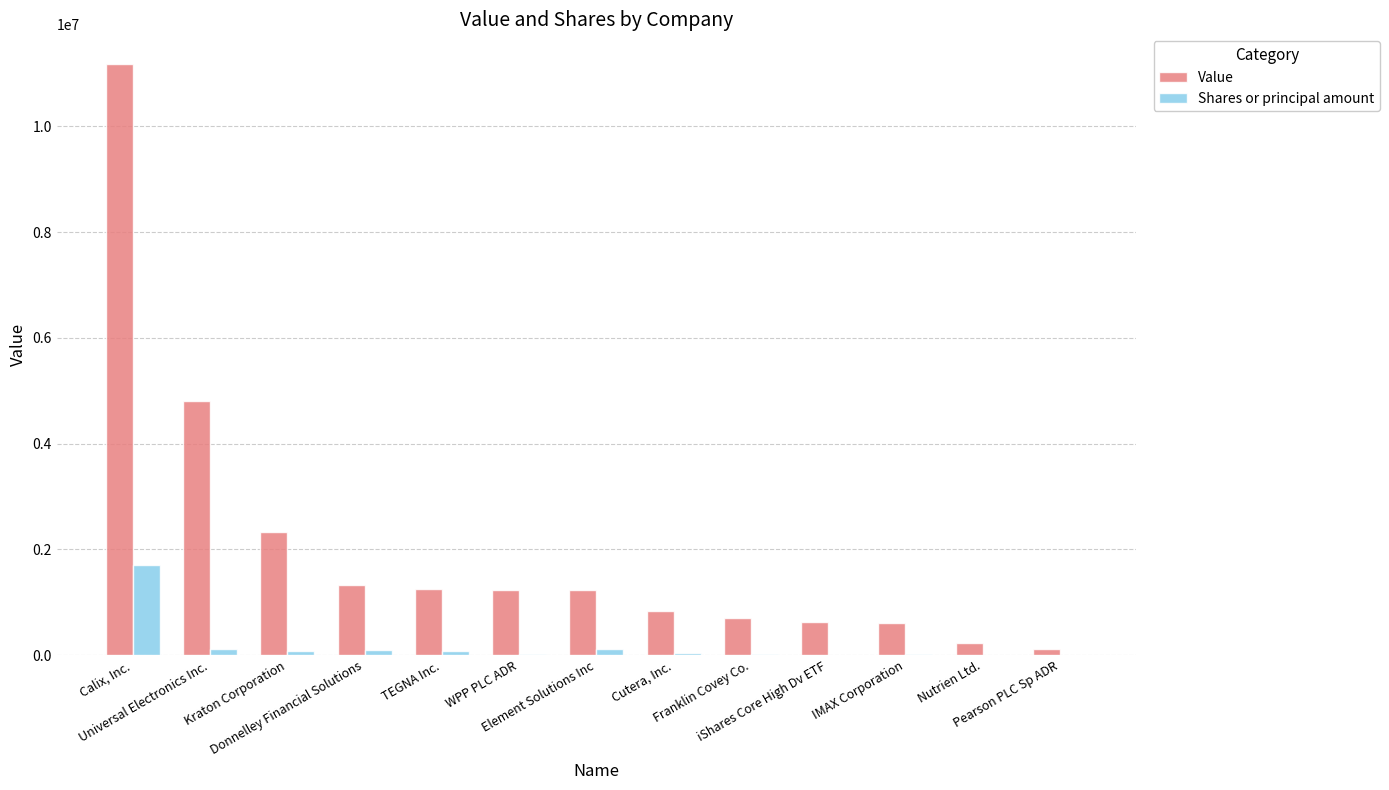

How many distinct data groups are displayed?

2